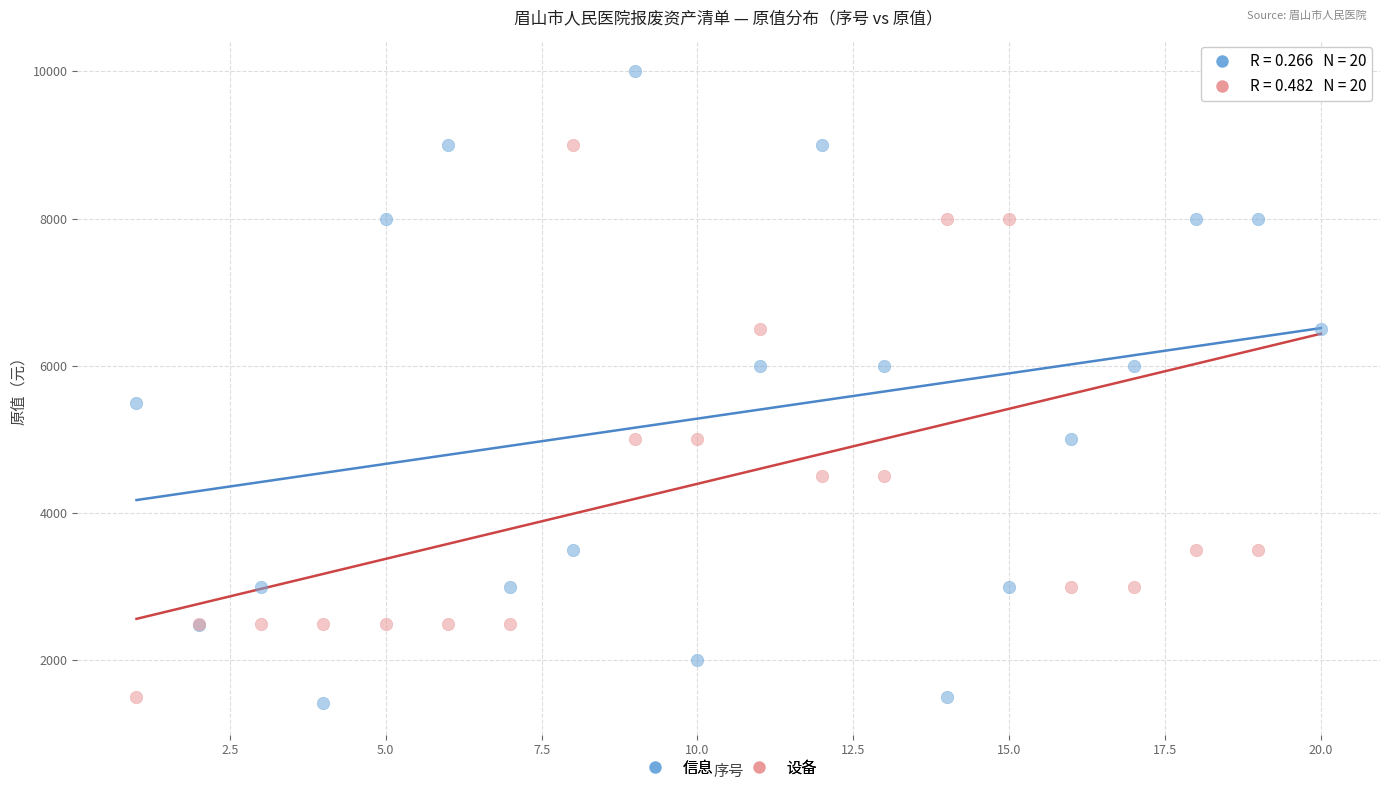

What are all the series names shown in the legend?

信息, 设备